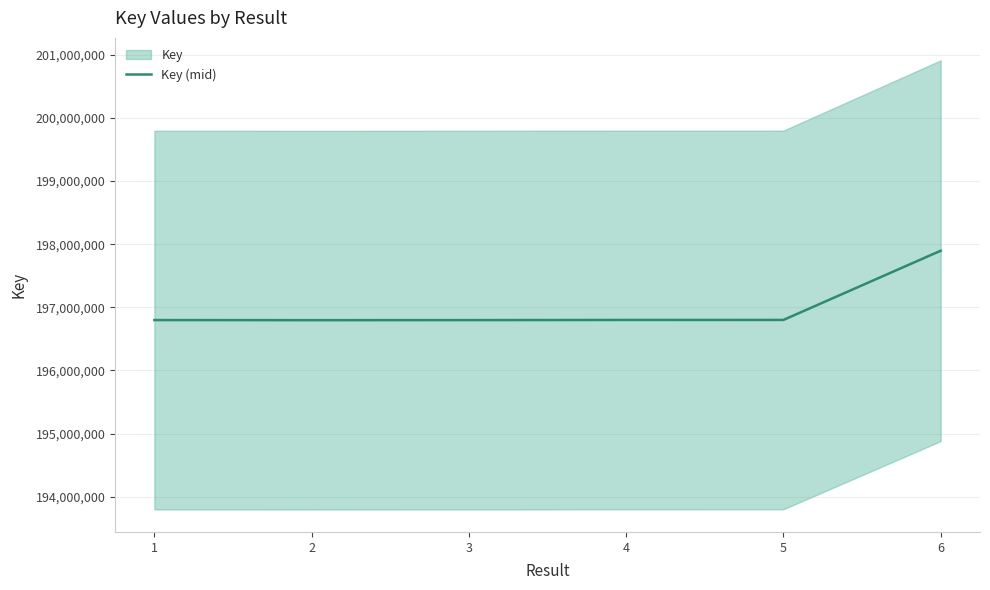

True or false: the data has more than 1 interior local peaks.

False